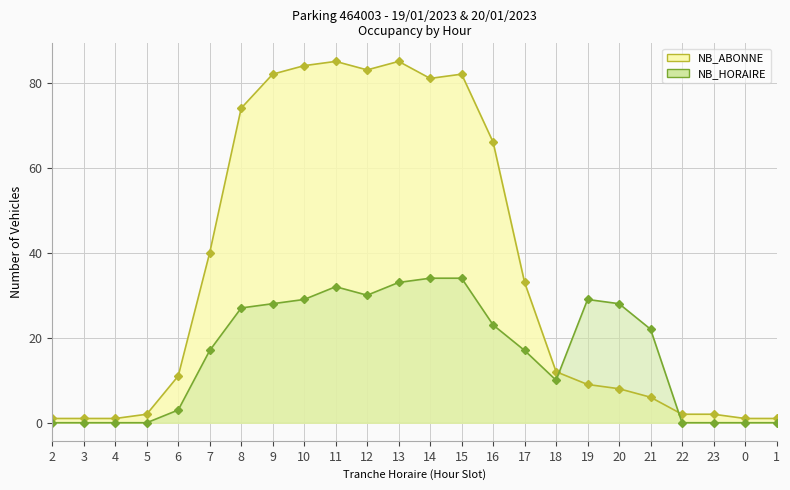

List the series in order of their overall mean, highest first.

NB_ABONNE, NB_HORAIRE